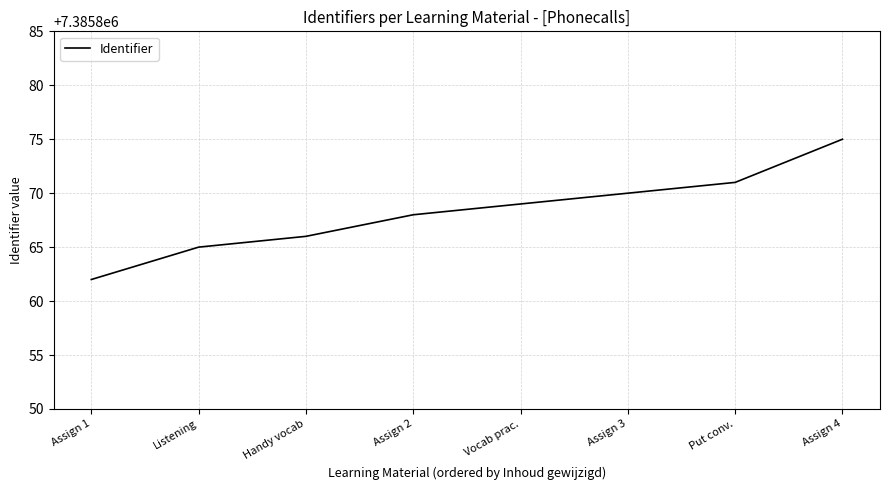

Reading right to left, transcribe all the data shown in this chart.

7385875	7385871	7385870	7385869	7385868	7385866	7385865	7385862